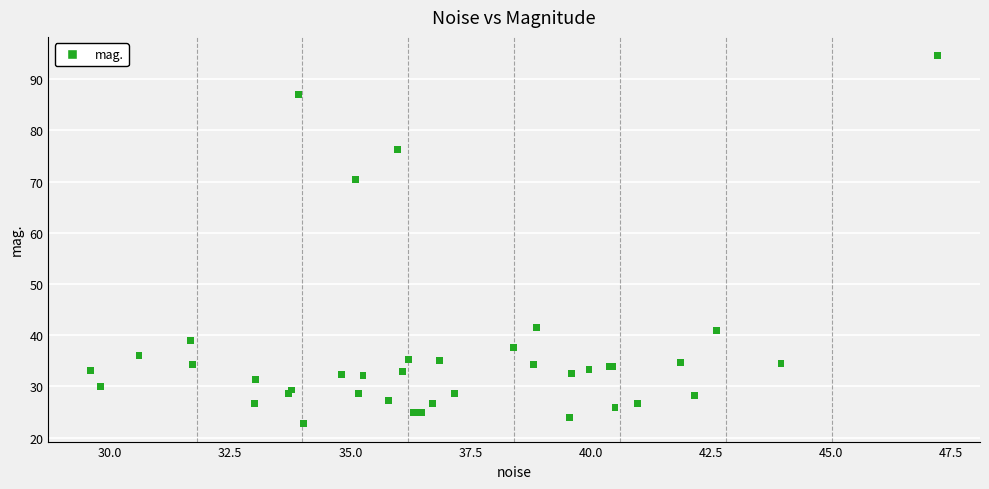

What Y value in the scatter plot is closest to 58?

70.4